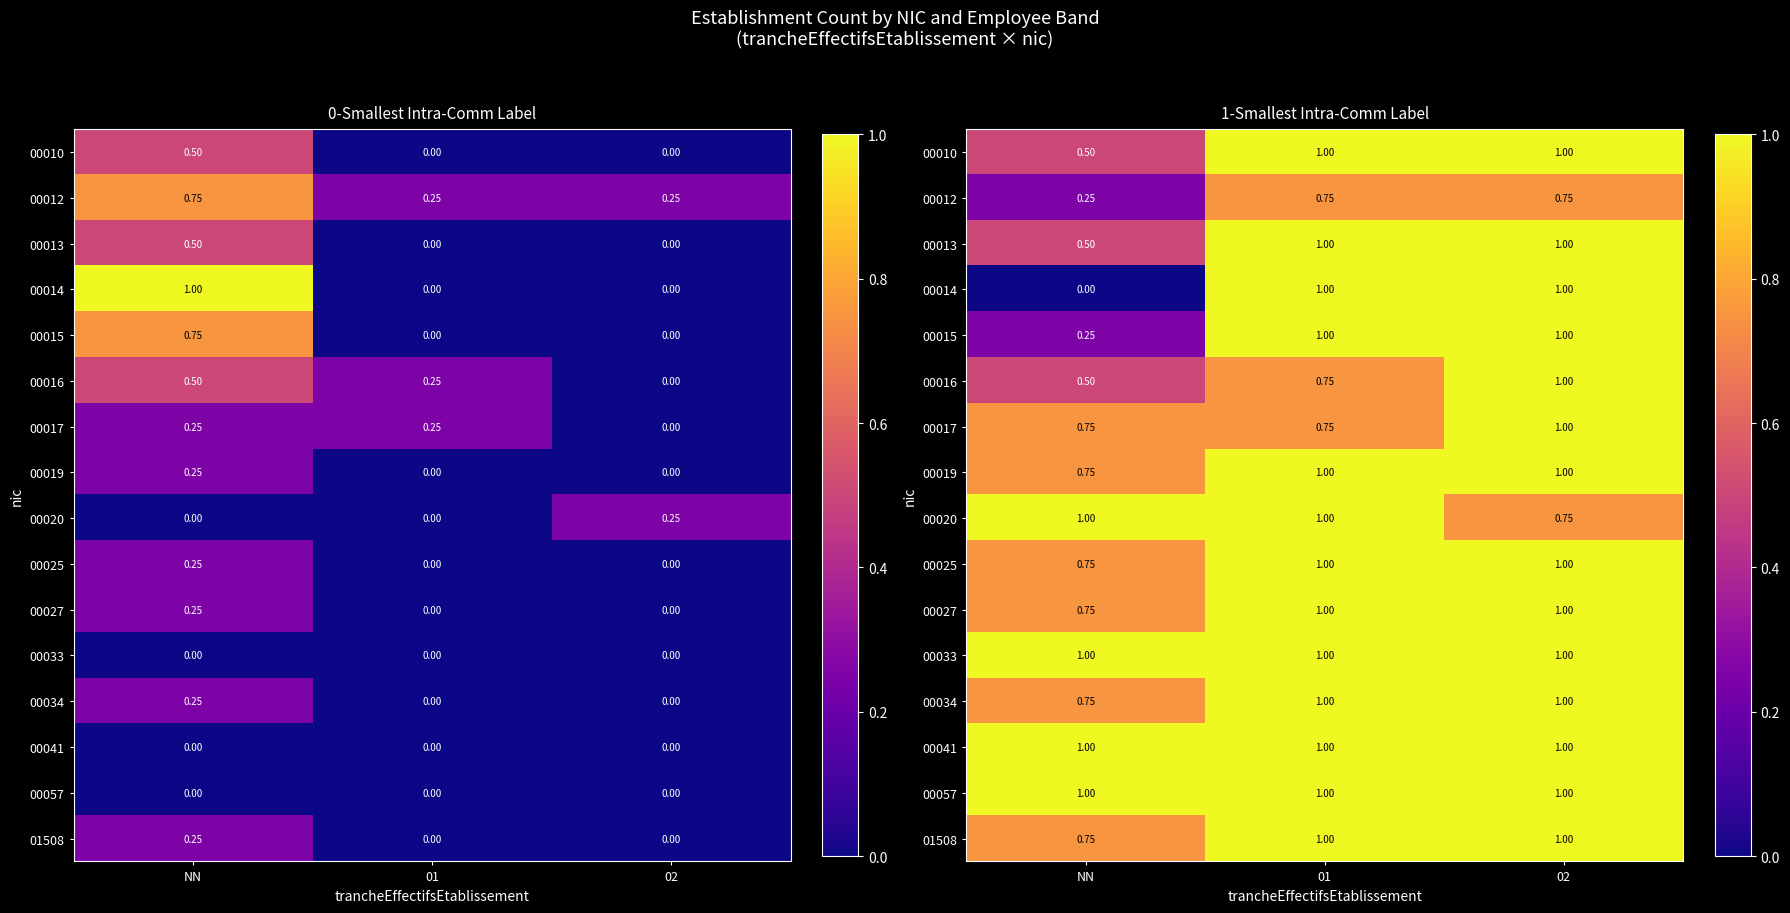

How many distinct data groups are displayed?

16